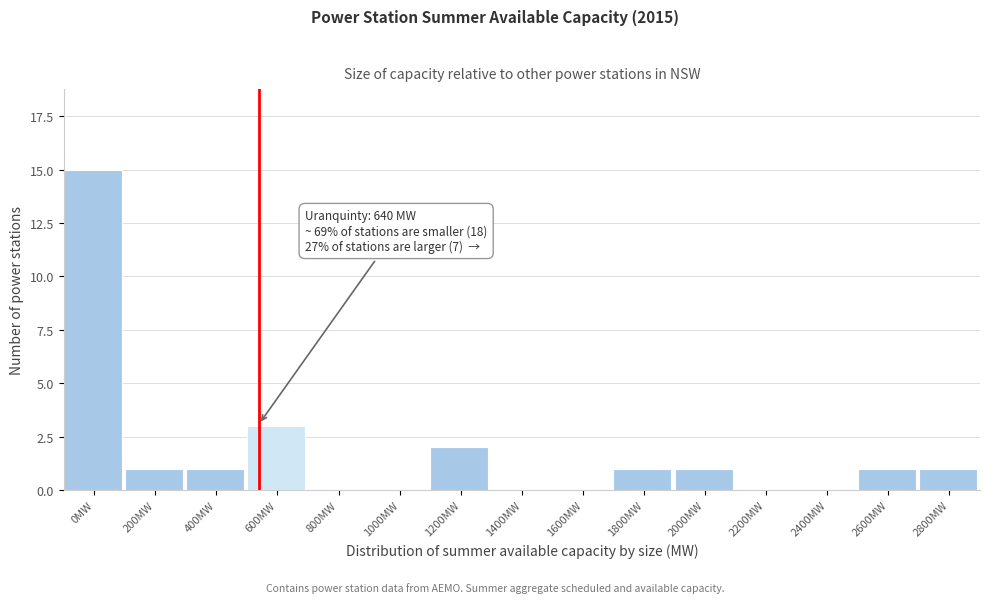

Reading right to left, transcribe all the data shown in this chart.

2800MW=1	2600MW=1	2400MW=0	2200MW=0	2000MW=1	1800MW=1	1600MW=0	1400MW=0	1200MW=2	1000MW=0	800MW=0	600MW=3	400MW=1	200MW=1	0MW=15